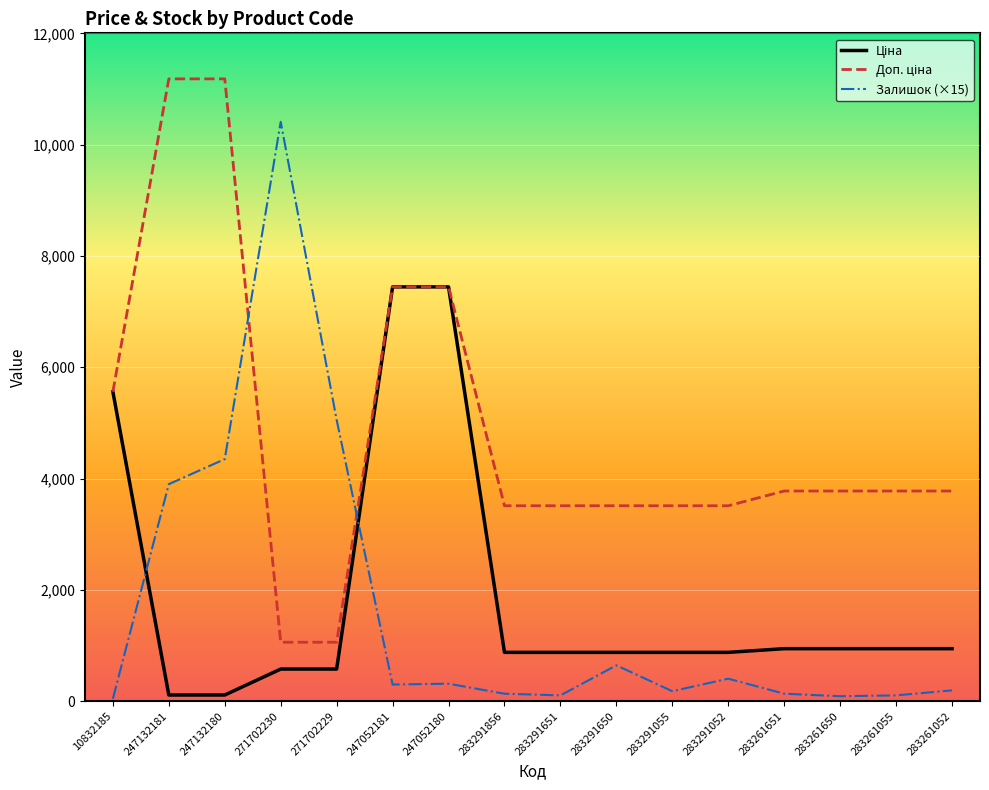

What is the maximum value shown in the chart?

11182.0